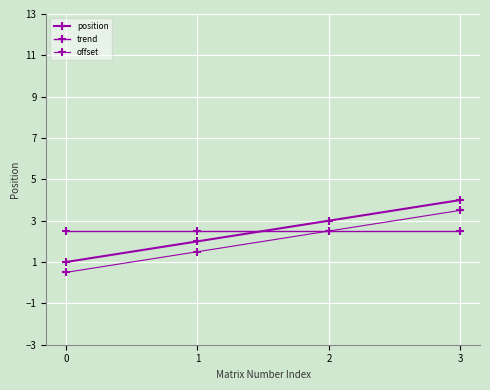

Which series has the largest total across all categories?

position